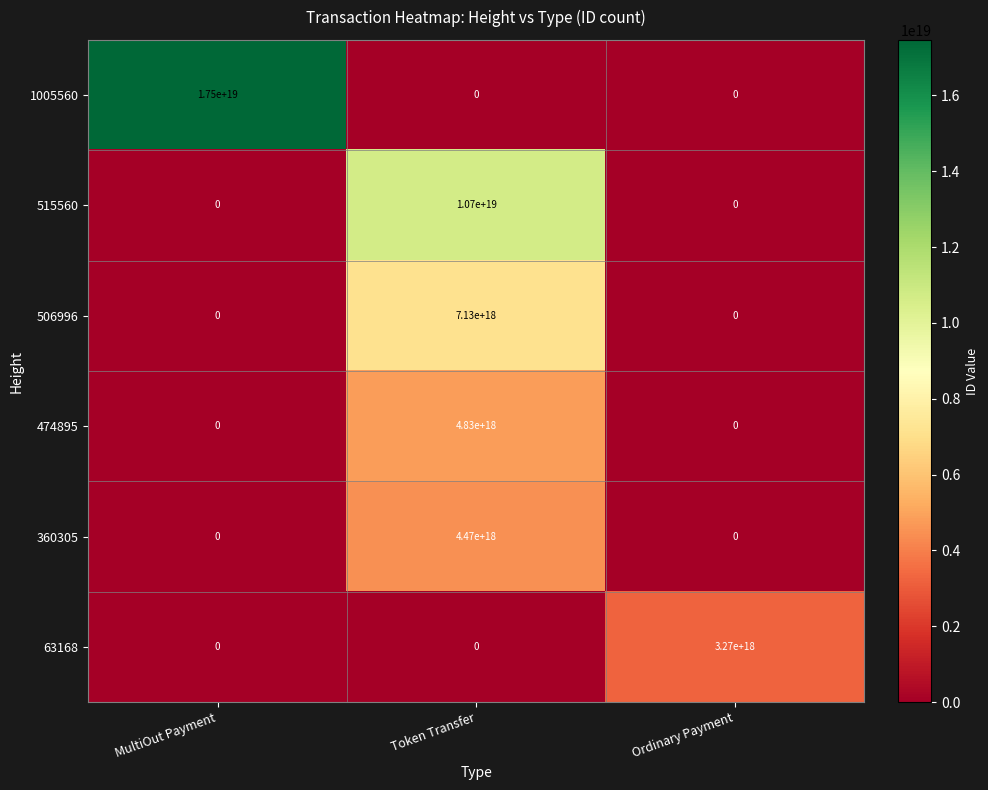

Which category has the highest value across all series?

MultiOut Payment